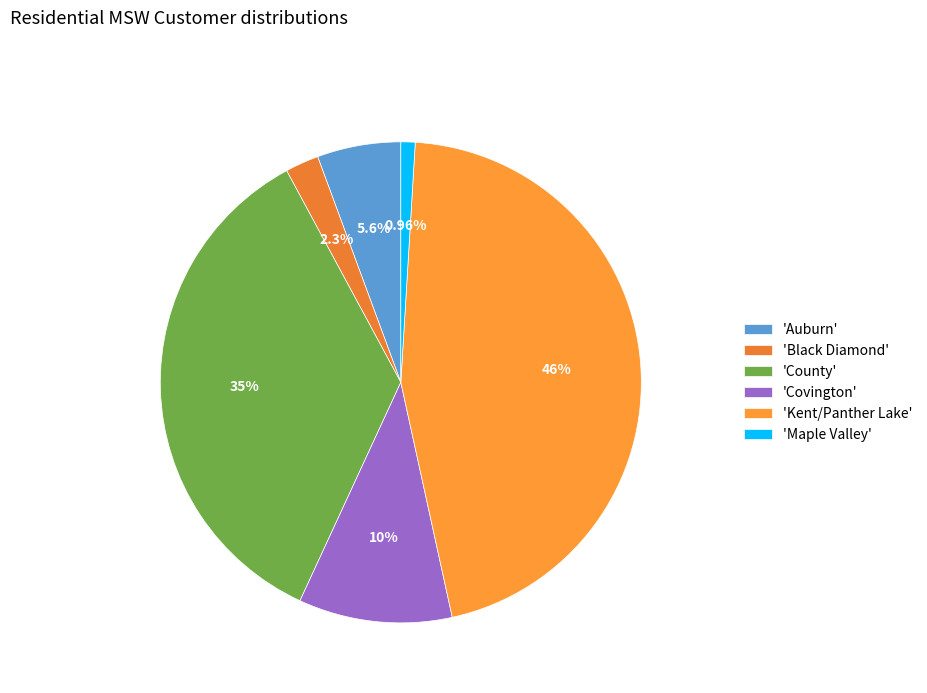

How many segments does this pie chart have?

6